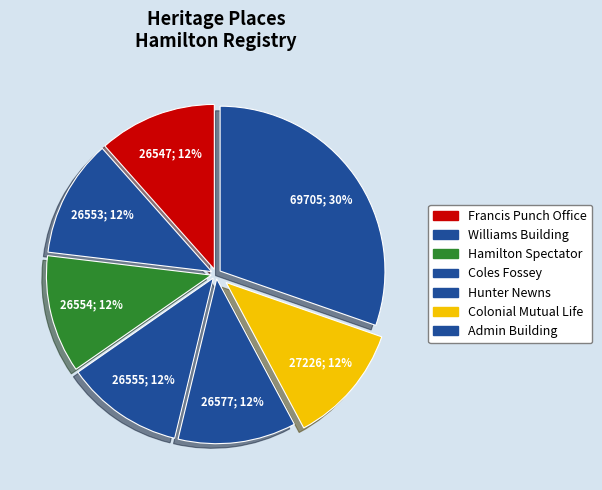

Which category has the biggest portion of the pie?

Administration Building - Hamilton Base